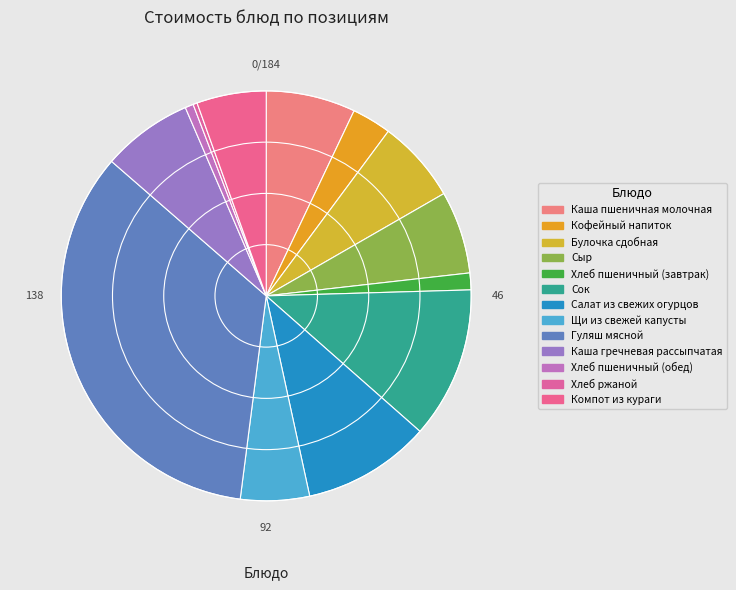

How many segments does this pie chart have?

13